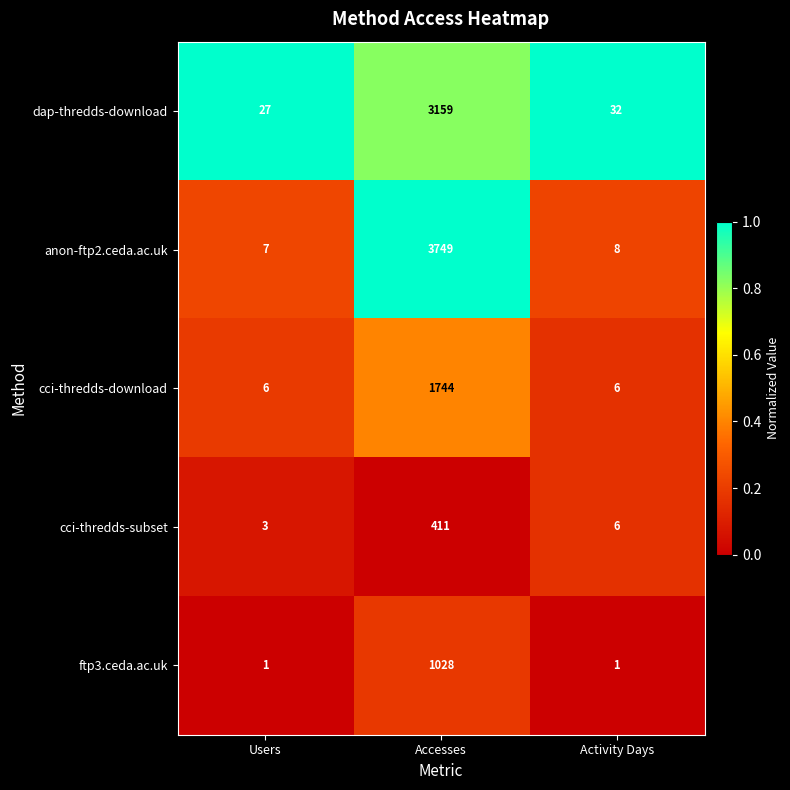

Which series has the largest range (max minus min)?

anon-ftp2.ceda.ac.uk